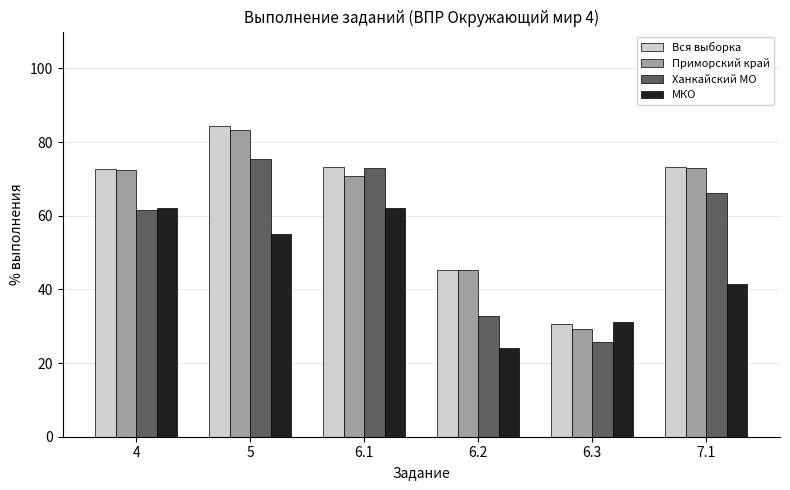

The Вся выборка series shows 131.3 at 7.1. True or false?

False